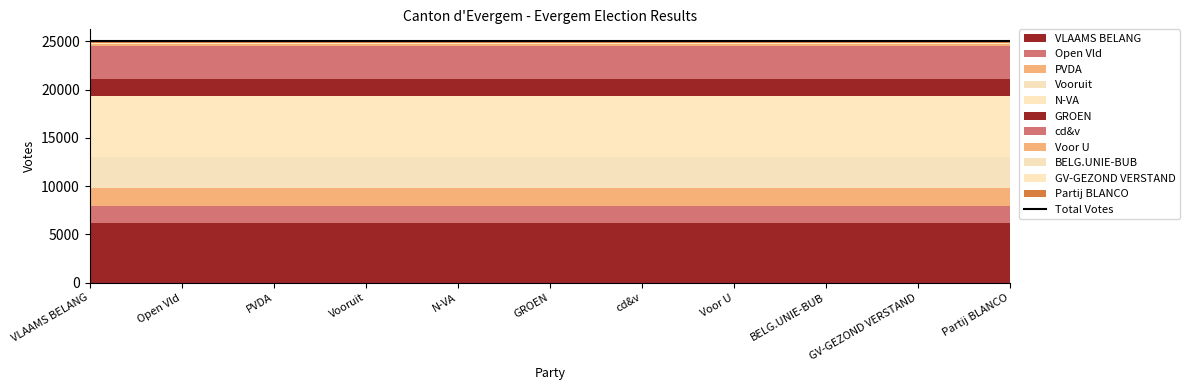

The chart shows a value of 3471 at cd&v. True or false?

True